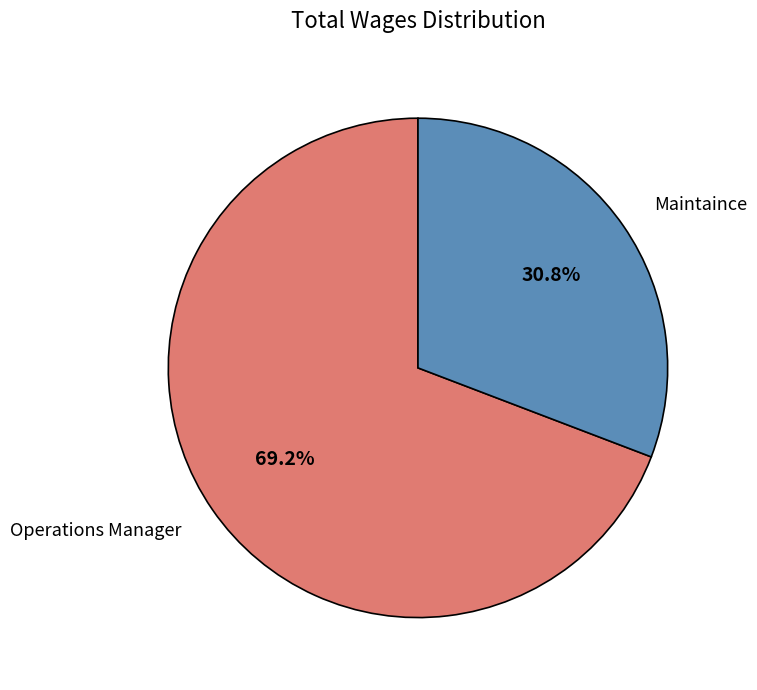

What portion of the pie excludes Operations Manager?

30.8%